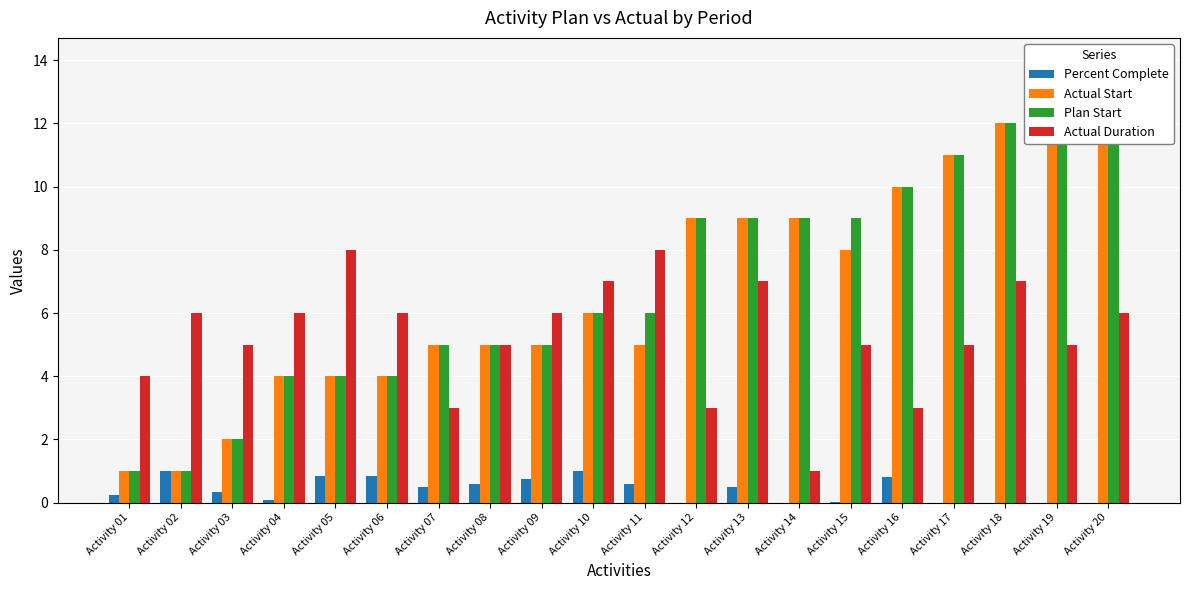

At which category is the sum across all series the highest?

Activity 20